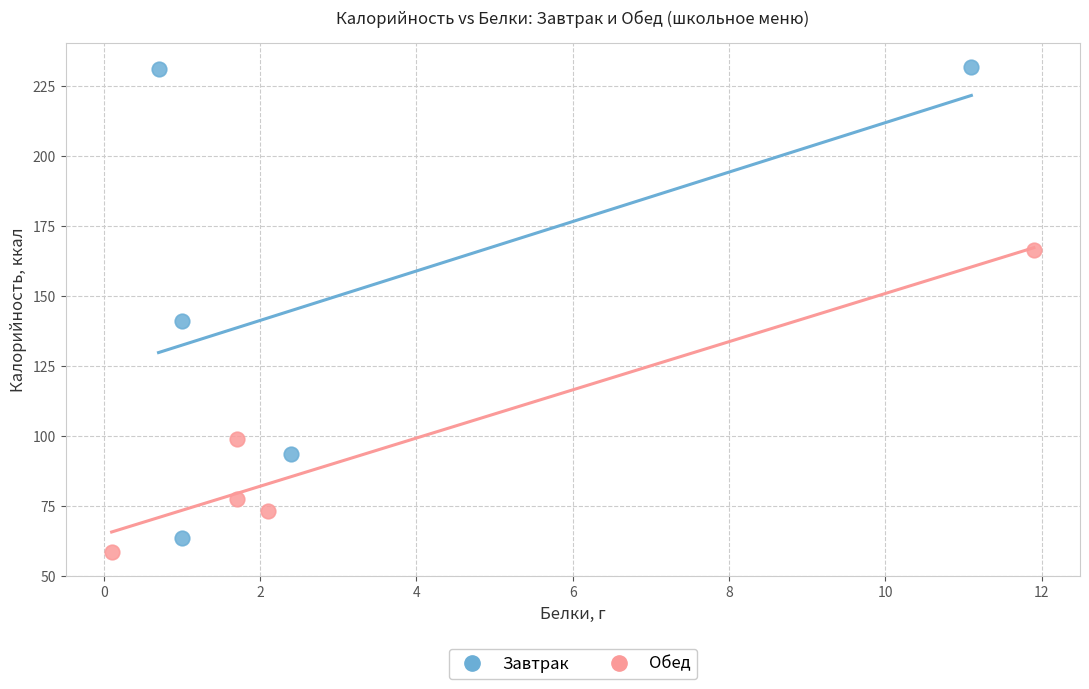

Which series reaches the maximum Y coordinate?

Завтрак